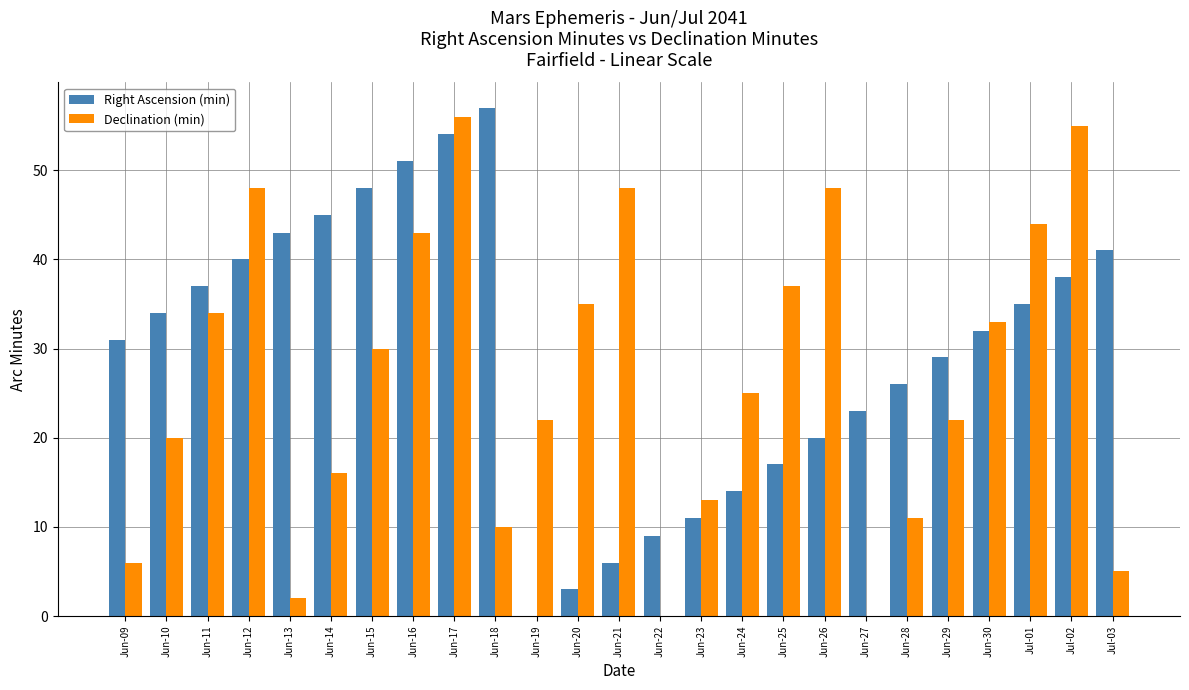

What is the total value across all series at Jun-30?

65